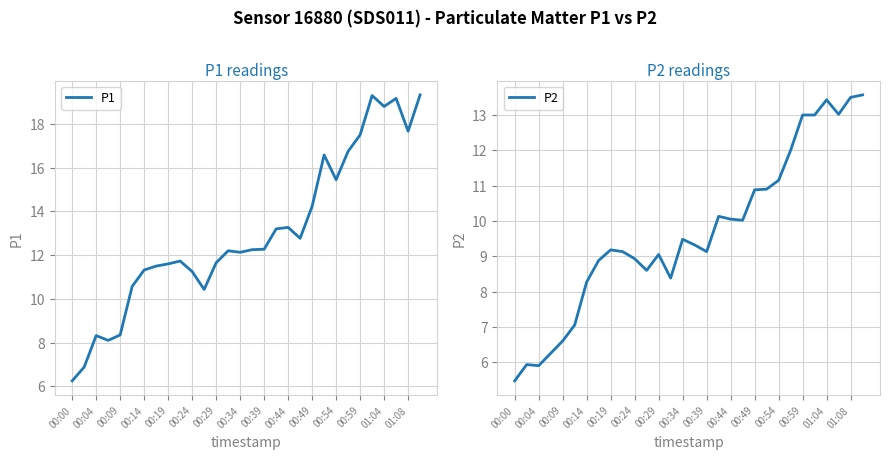

True or false: P1 and P2 intersect in this chart.

False